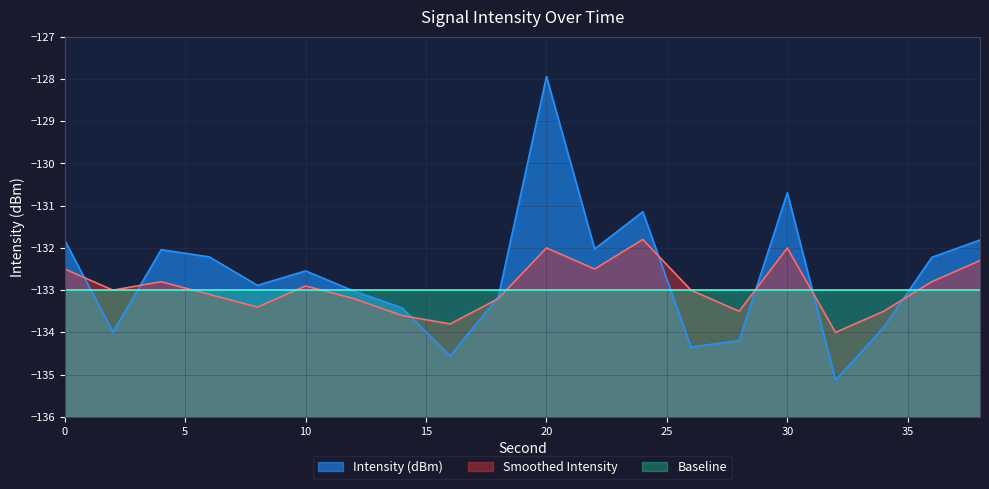

What is the total value across all series at 24?

-262.9